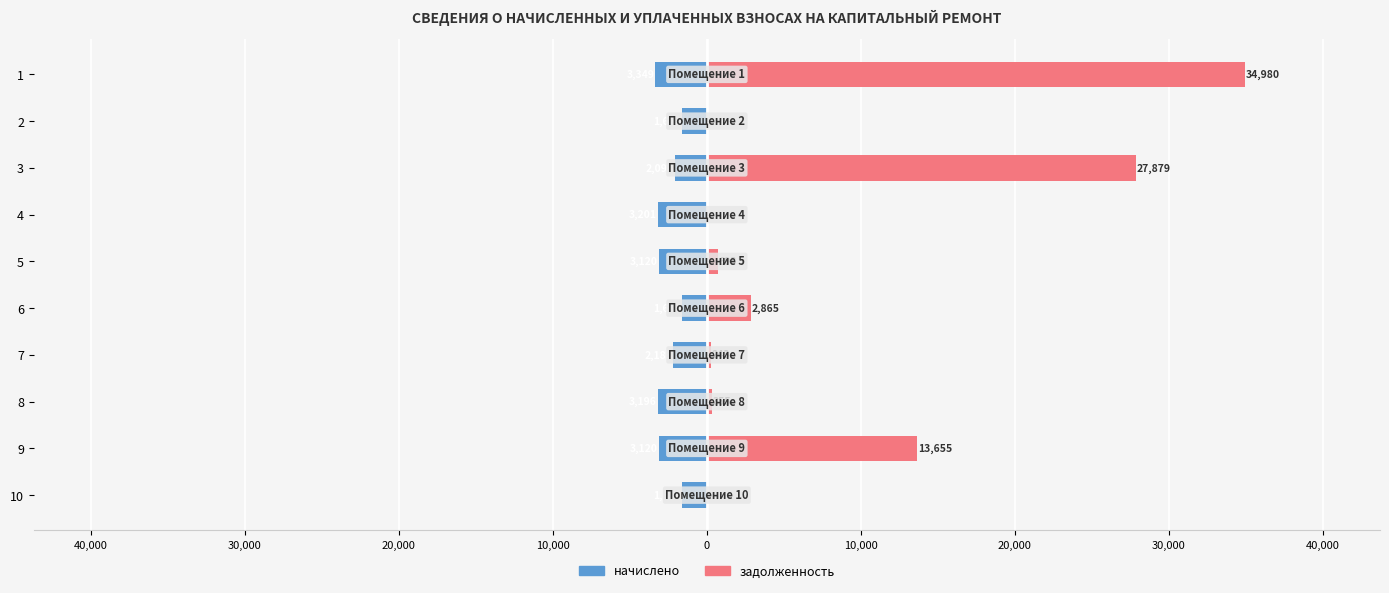

What is the difference between the highest and lowest values at 5?

3812.8